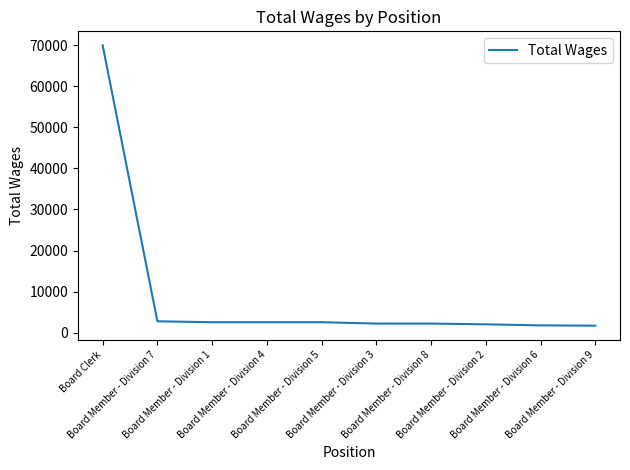

What is the smallest value displayed?

1694